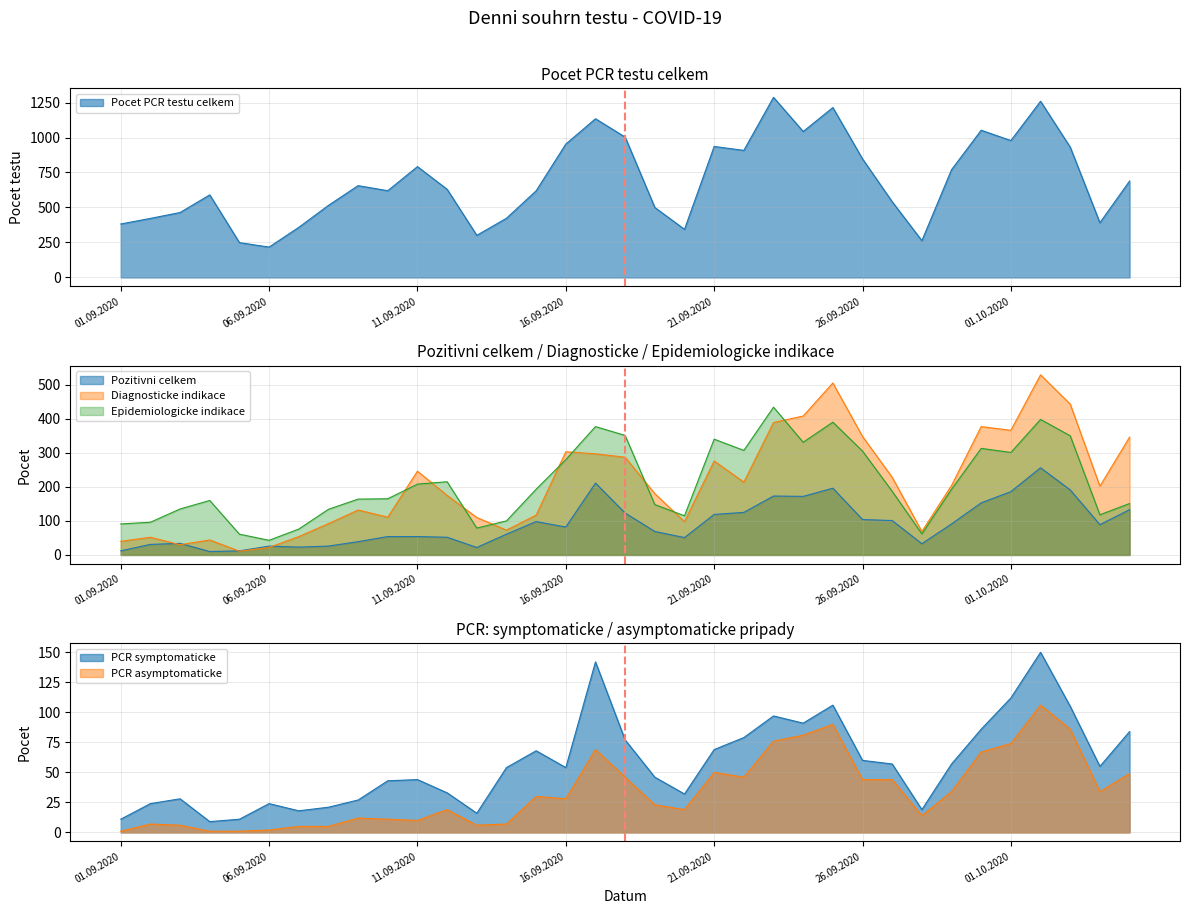

True or false: PCR symptomaticke and Epidemiologicke indikace intersect in this chart.

False